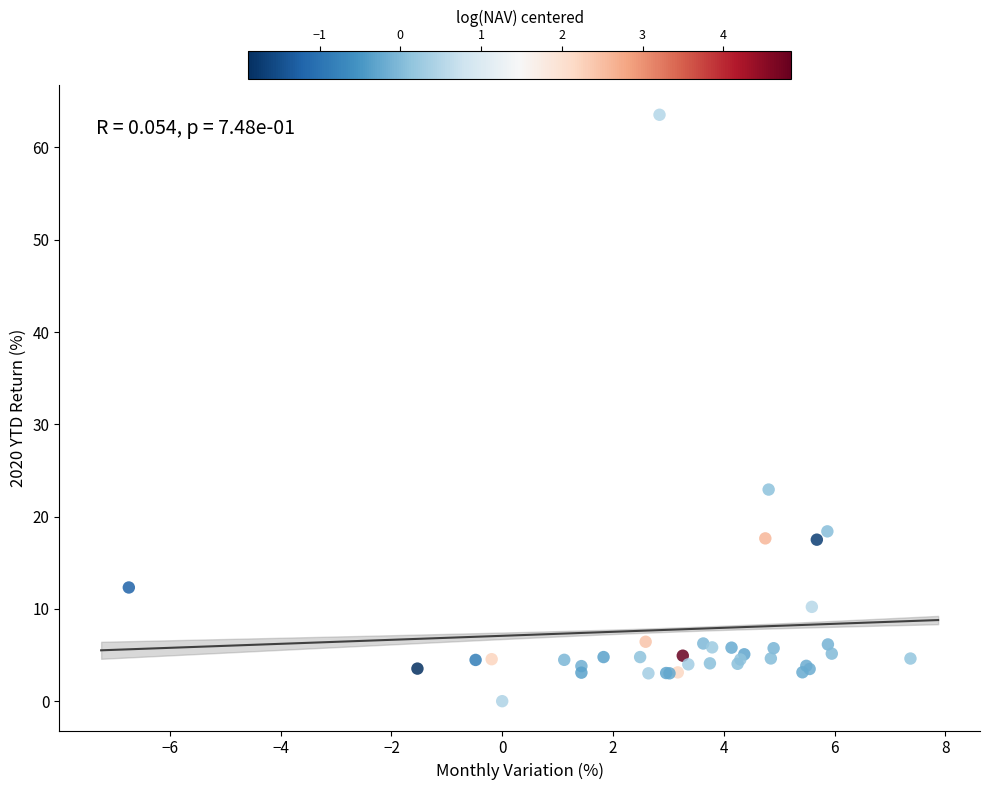

What Y value in the scatter plot is closest to 31?

22.9